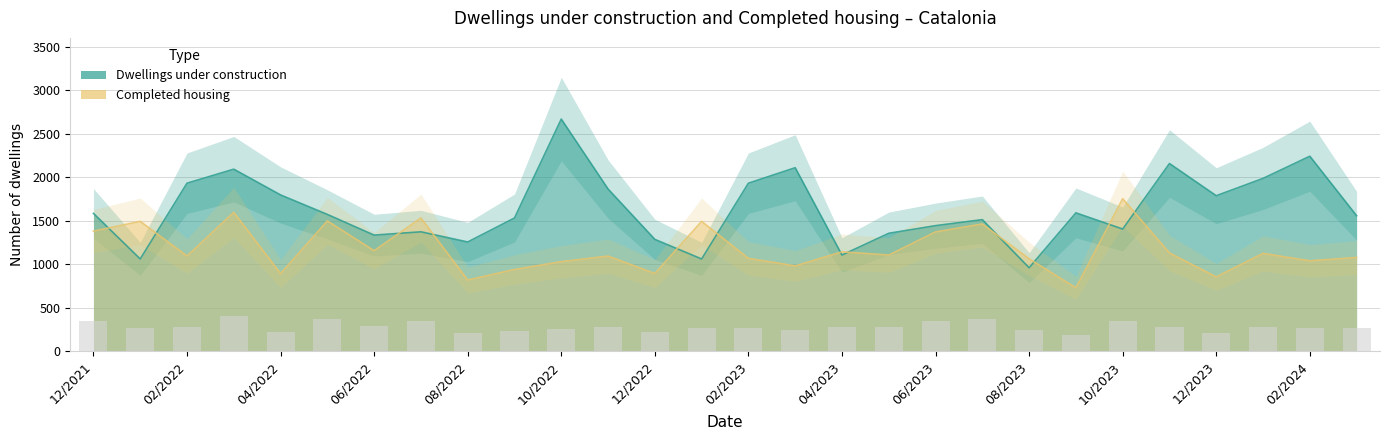

Rank the series by their maximum value, from lowest to highest.

Completed housing, Dwellings under construction